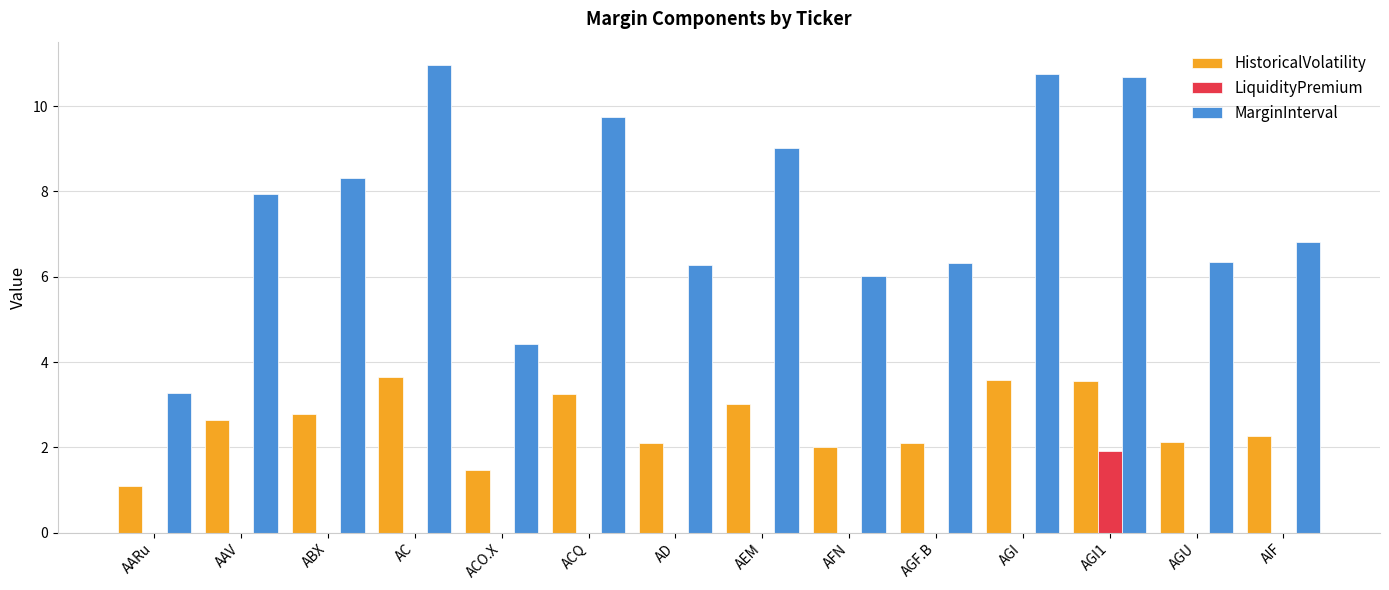

Which series has the widest spread of values?

MarginInterval